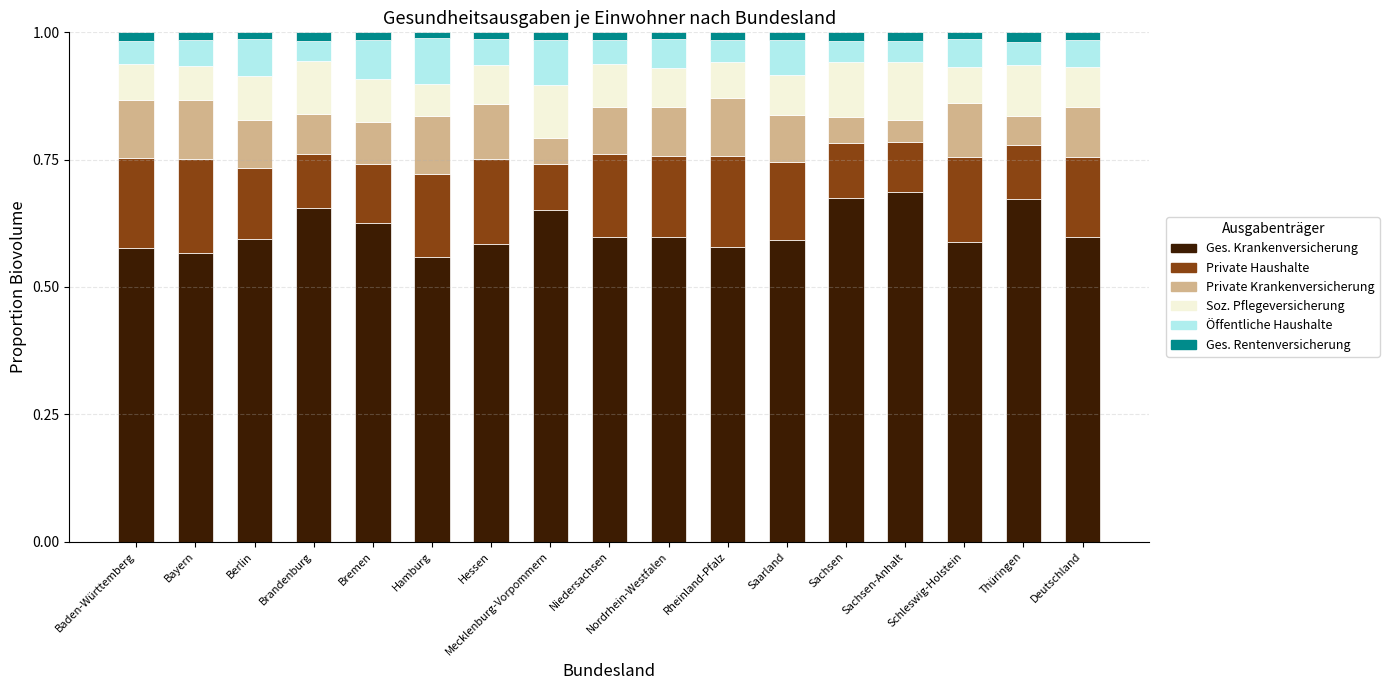

Count the number of categories in the chart.

17